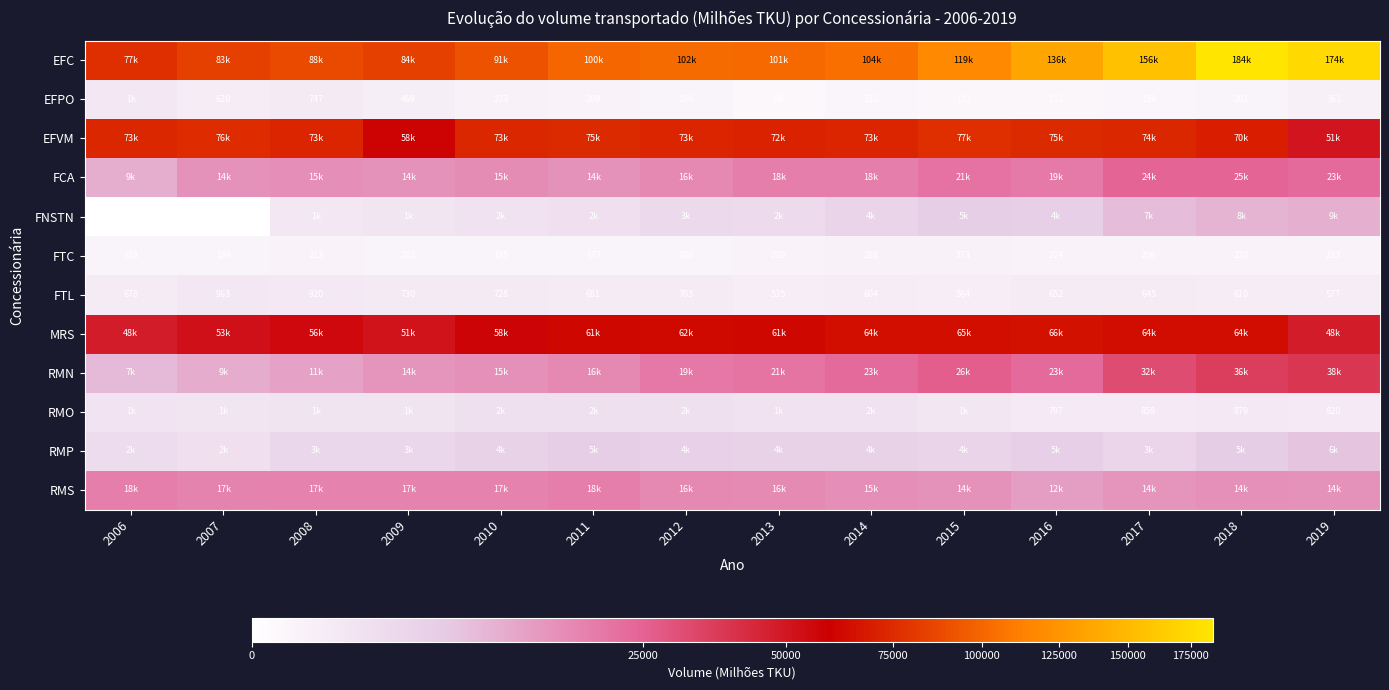

The value of EFPO at 2015 is 239. True or false?

False